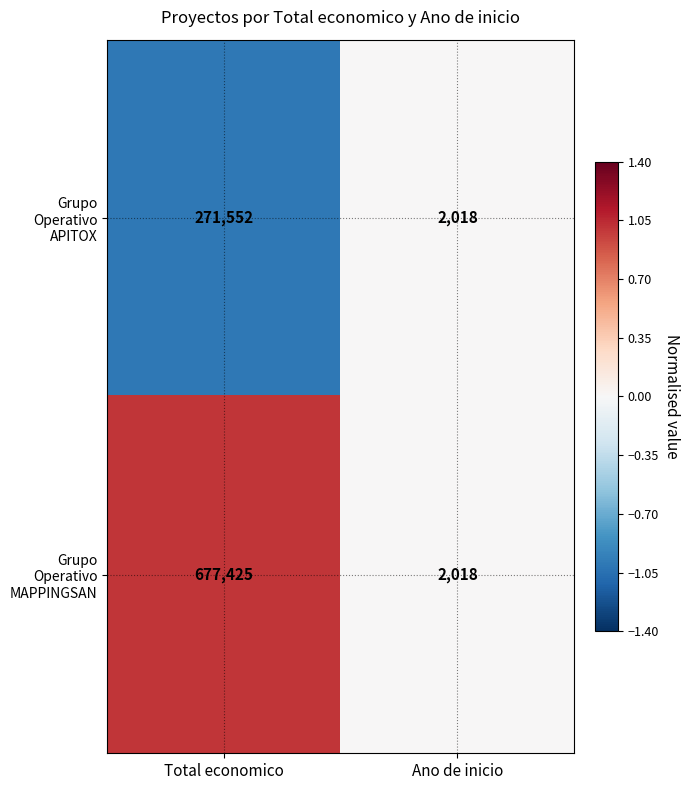

At Total economico, list the series in order from smallest to largest.

Grupo Operativo APITOX, Grupo Operativo MAPPINGSAN